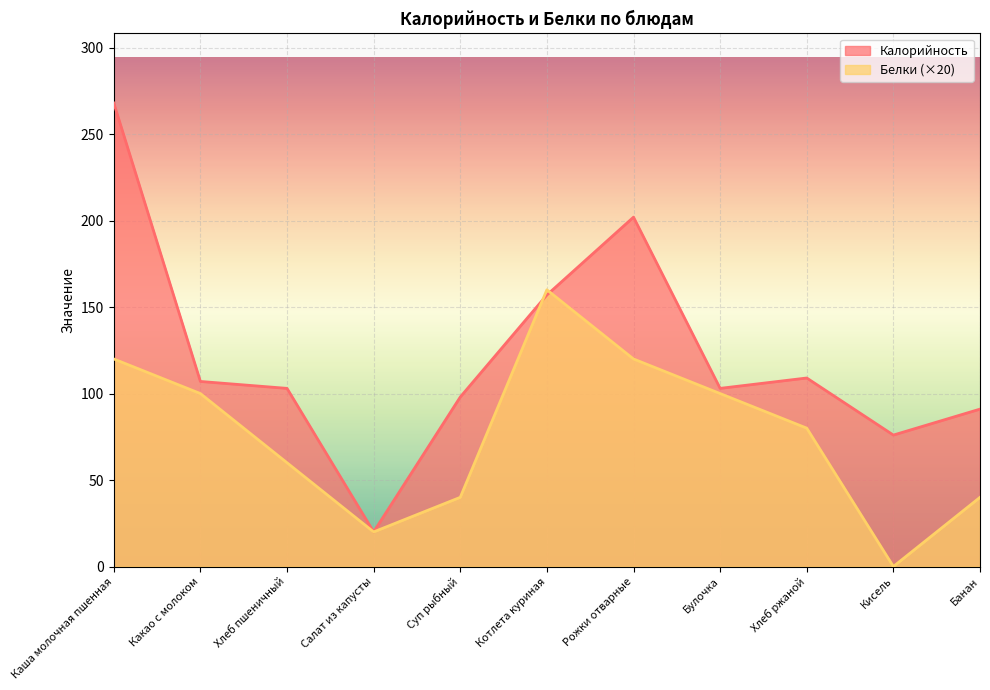

How many values in the Калорийность series exceed 103?

5